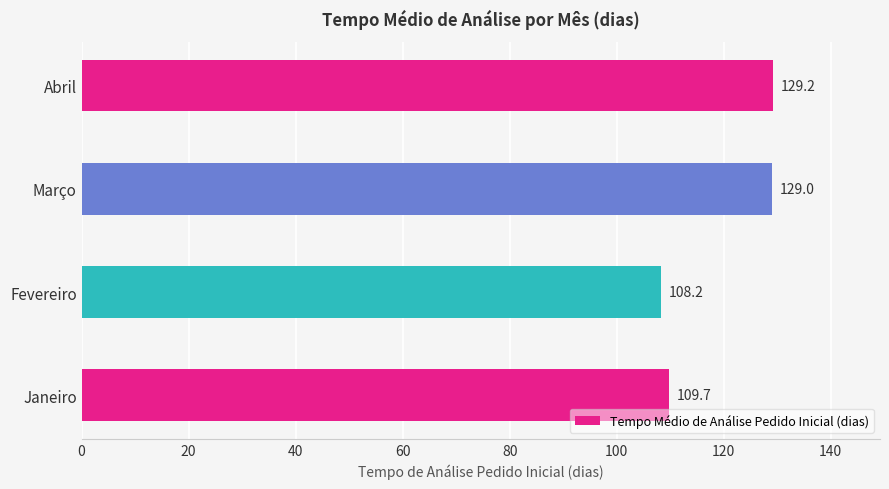

What is the maximum value shown in the chart?

129.2